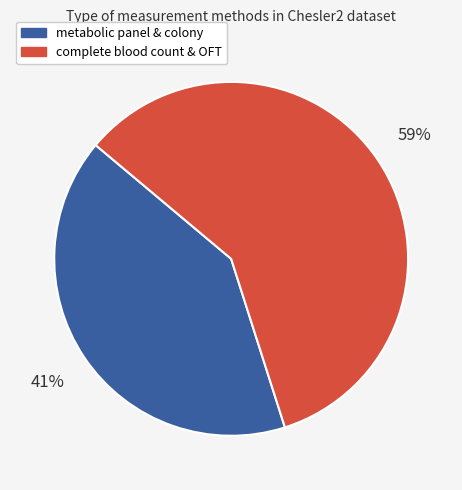

To the nearest percent, what is the average slice percentage?

50%